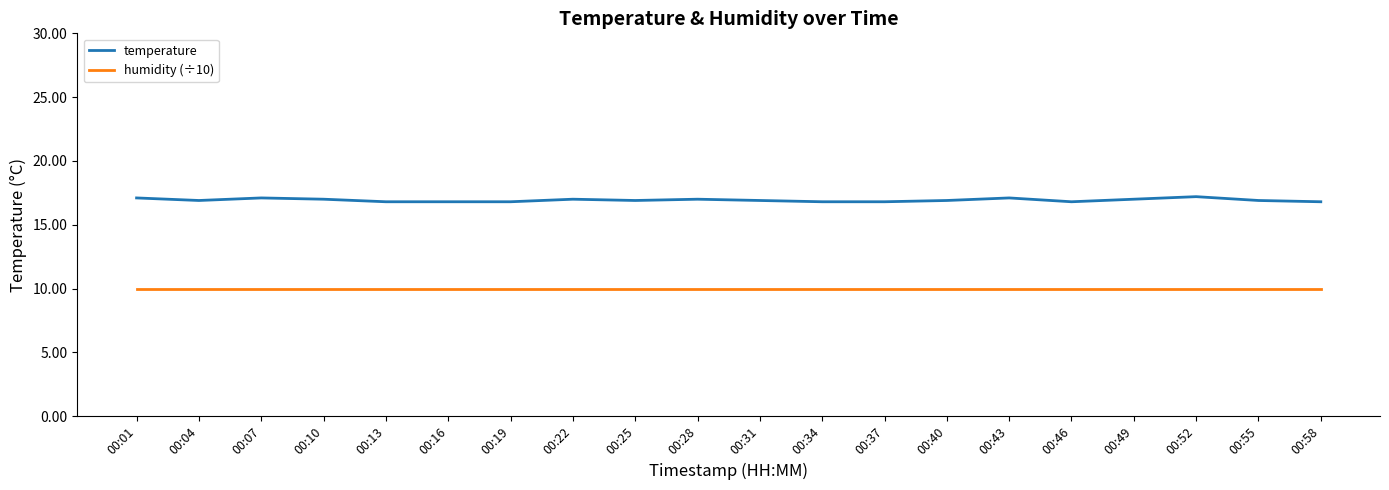

What is the maximum value shown in the chart?

17.2